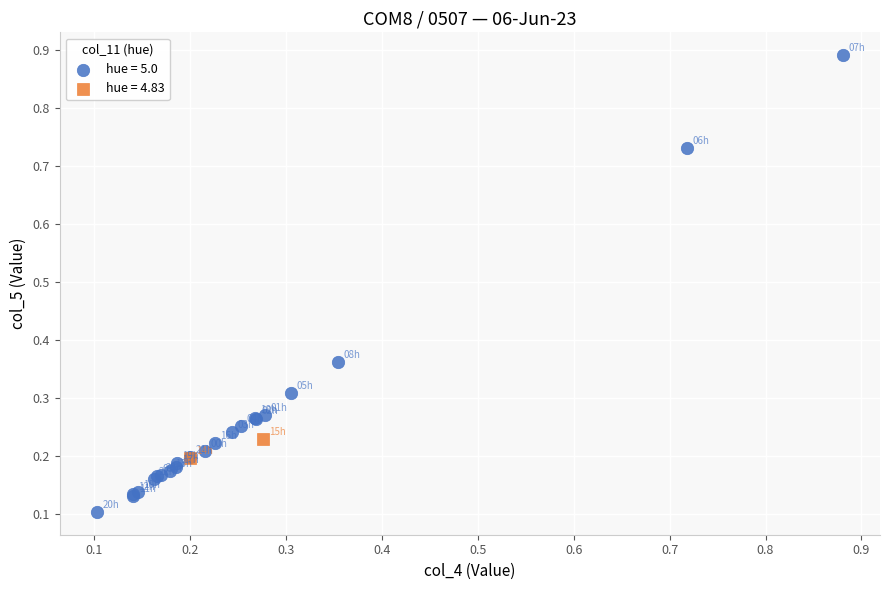

Which series reaches the maximum Y coordinate?

hue = 5.0